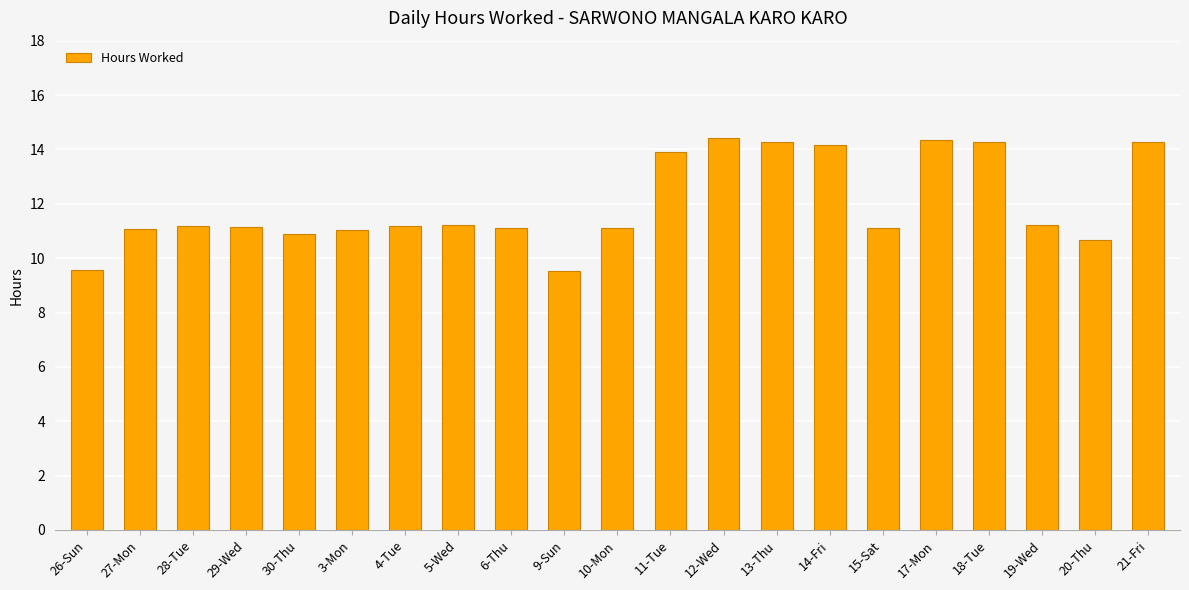

What is the maximum value shown in the chart?

14.4